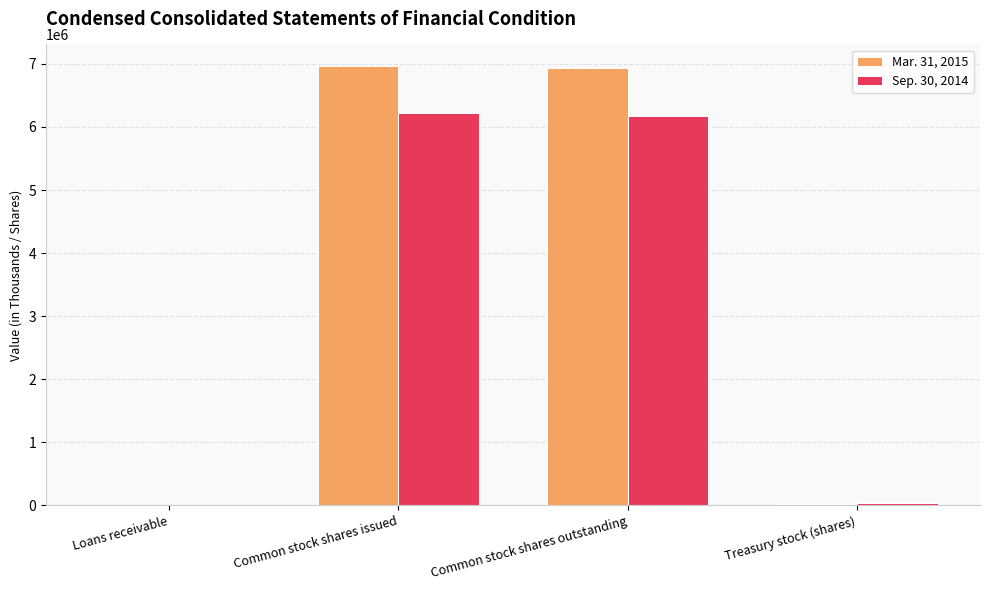

At which label does Mar. 31, 2015 first exceed 6939583?

Common stock shares issued